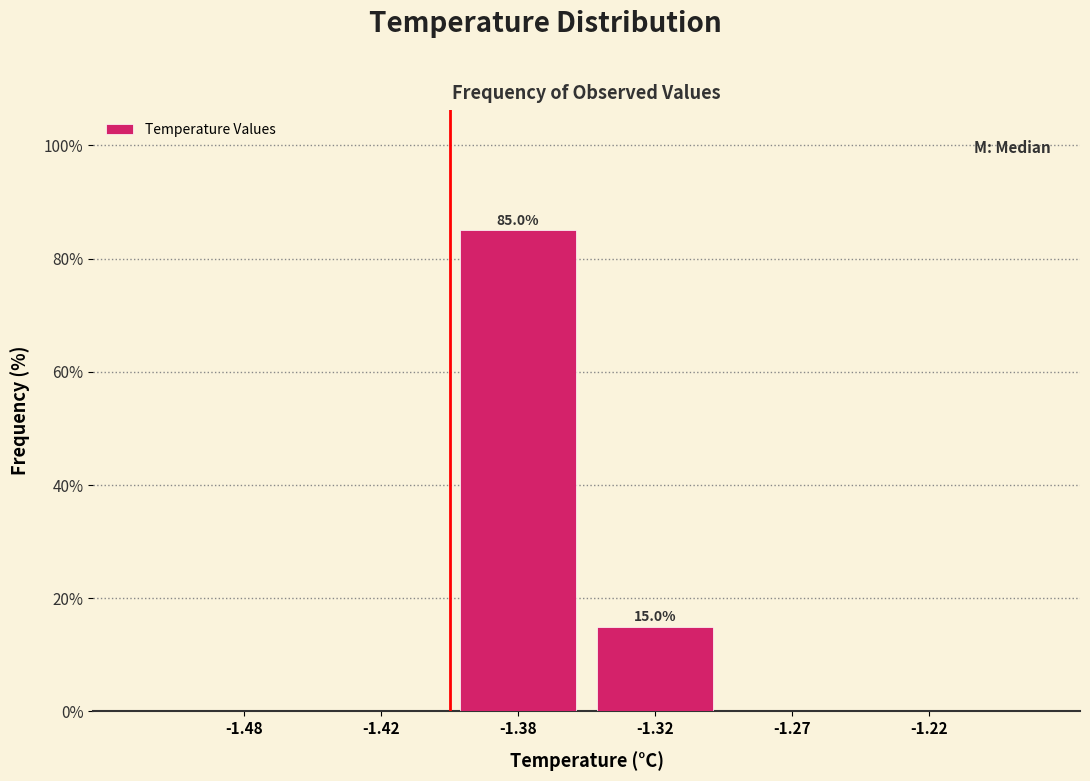

Reading left to right, what are all the values shown in this chart?

-1.48=0	-1.42=0	-1.38=85	-1.32=15	-1.27=0	-1.22=0